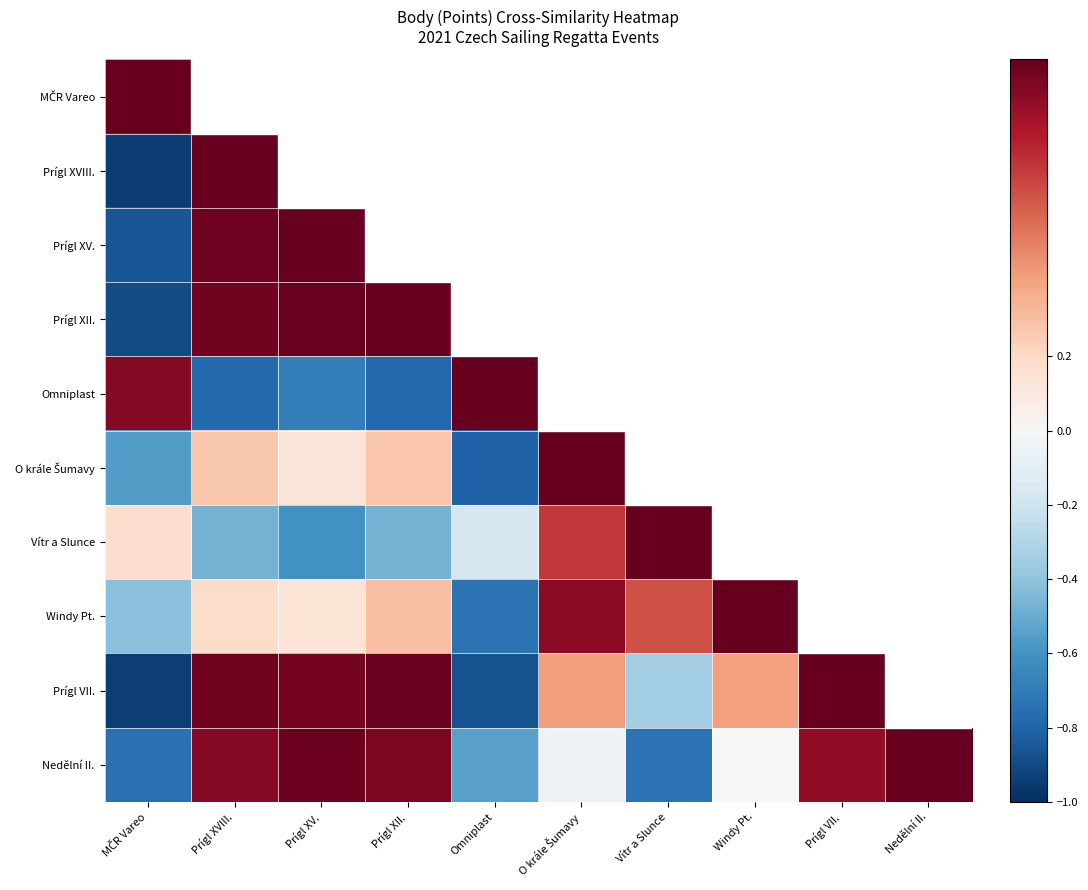

The Nedělní II. series shows 1.3 at Prígl XVIII.. True or false?

False